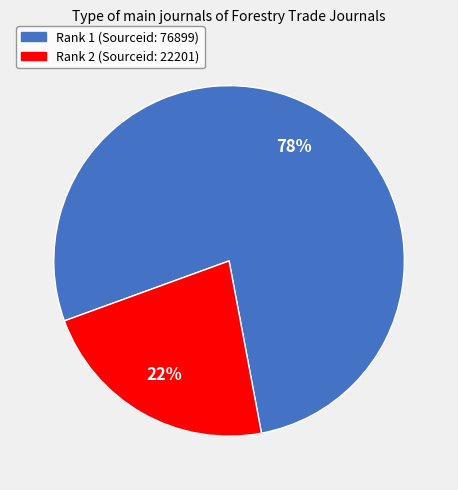

Between Rank 1 (Sourceid: 76899) and Rank 2 (Sourceid: 22201), which is larger?

Rank 1 (Sourceid: 76899)